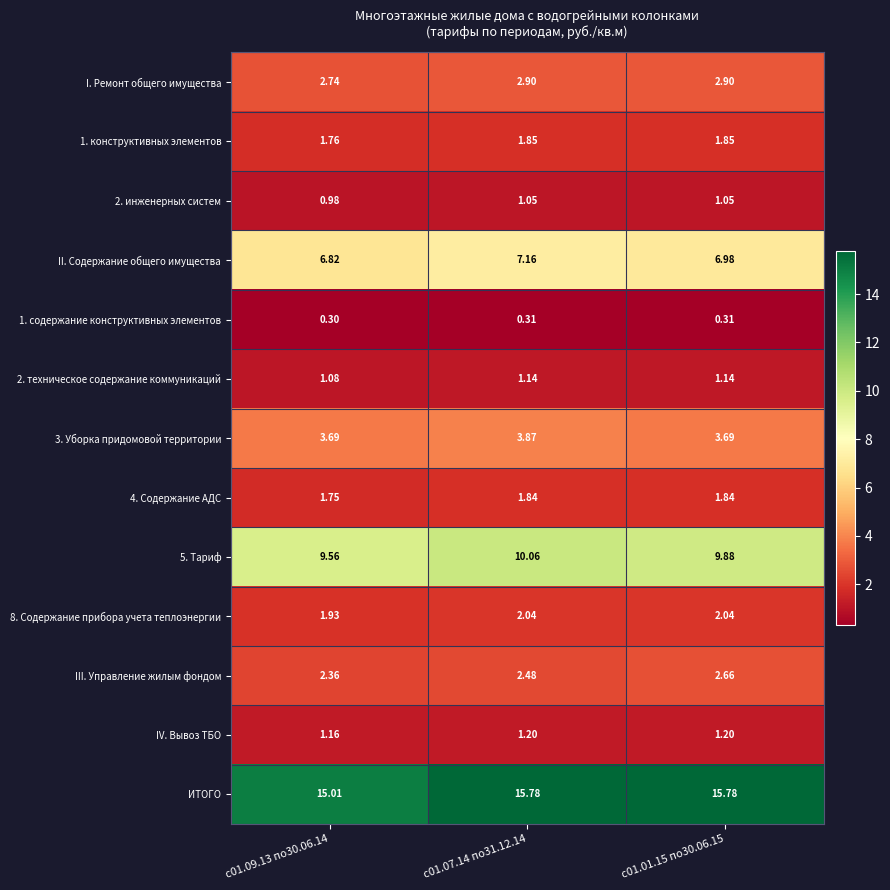

Is the value of 2. инженерных систем at с01.09.13 по30.06.14 greater than the value of III. Управление жилым фондом at с01.07.14 по31.12.14?

No